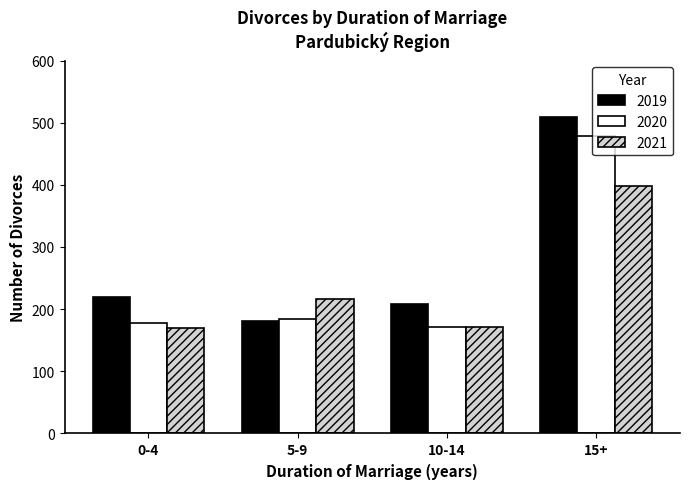

How many bars are there in total?

12